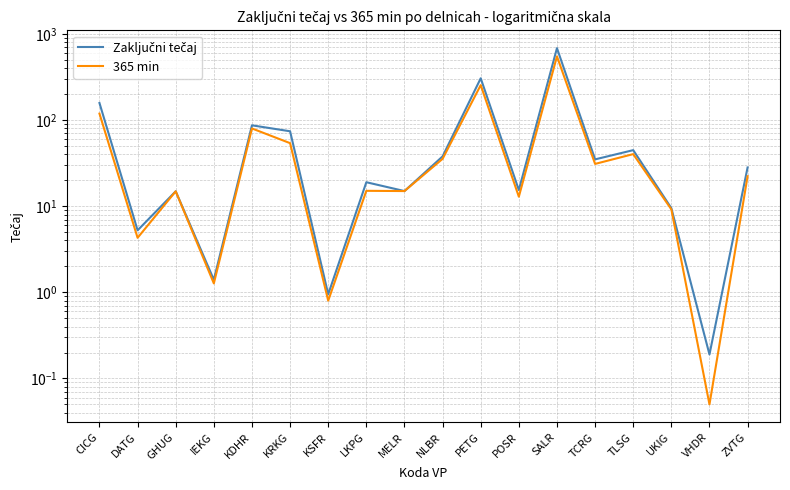

Count the number of data series in this chart.

2